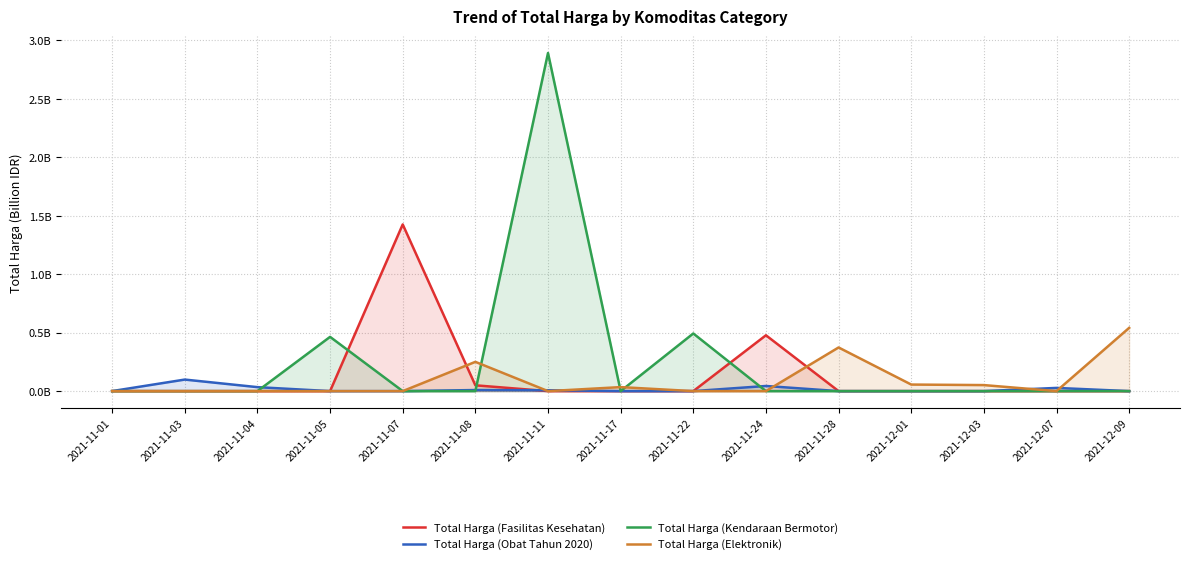

Count the number of data series in this chart.

4